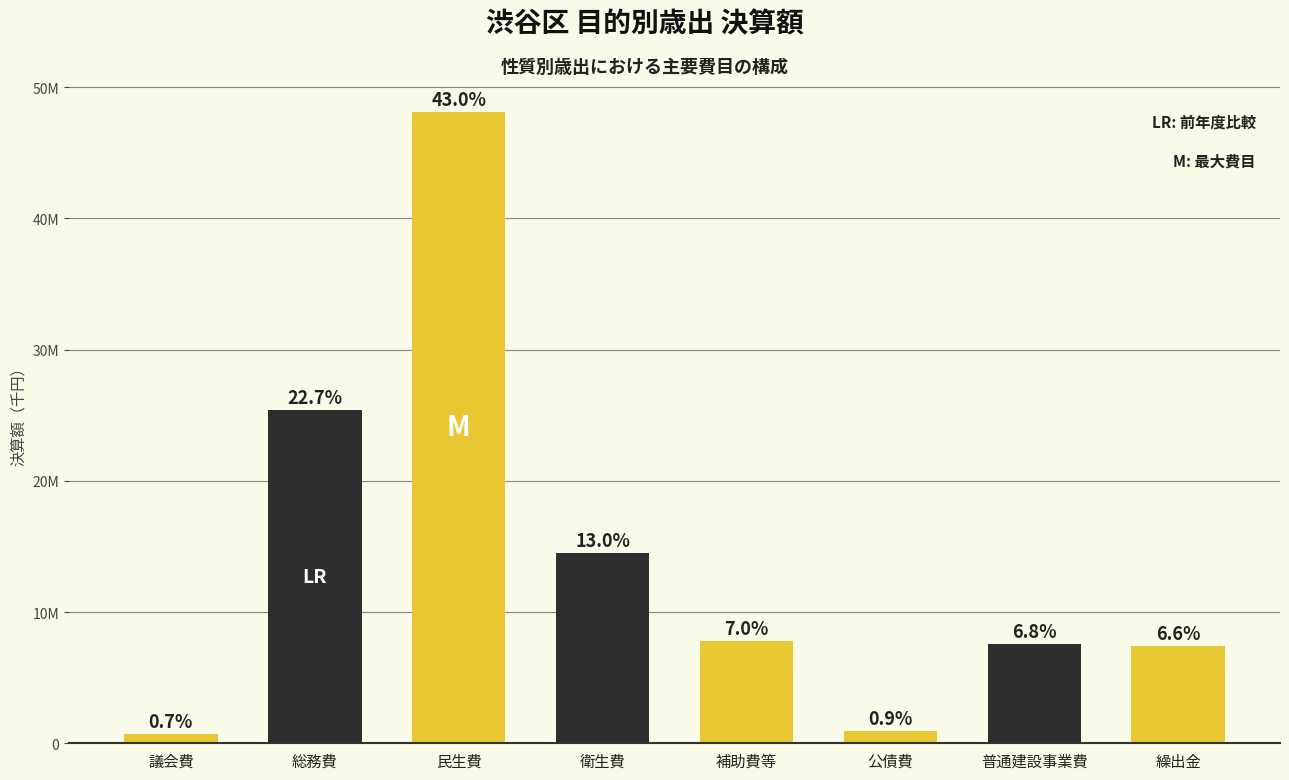

What is the difference between the maximum and minimum values?

47398688